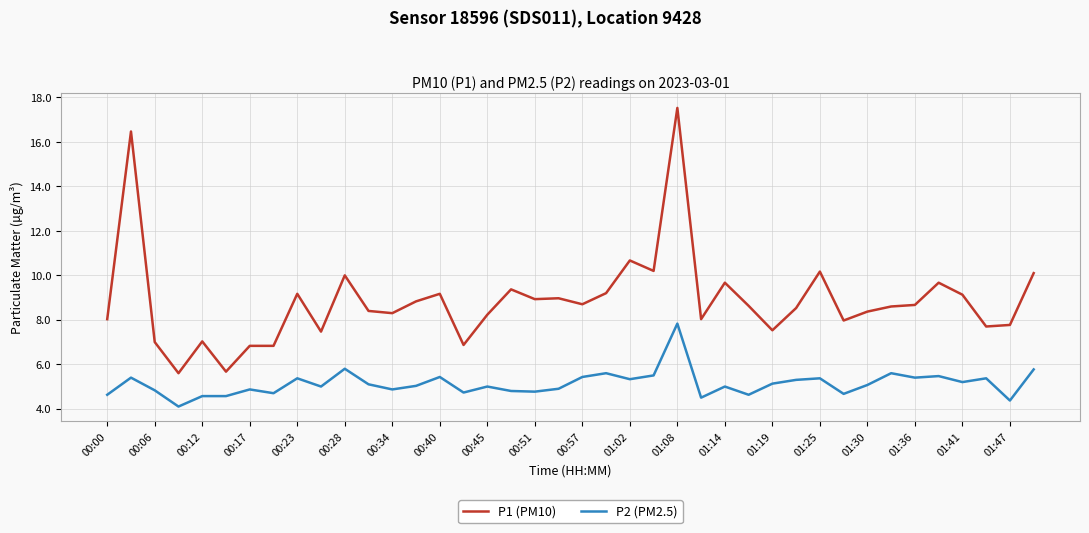

True or false: P1 (PM10) and P2 (PM2.5) intersect in this chart.

False